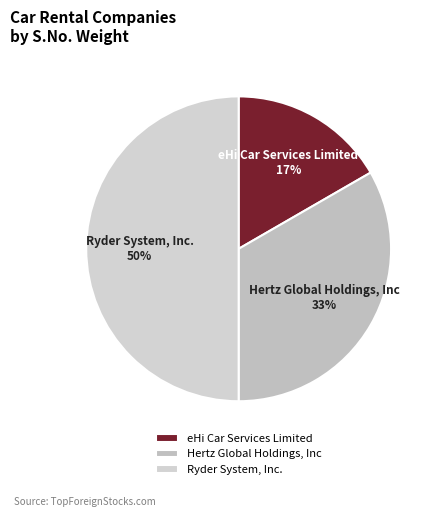

What percentage is the eHi Car Services Limited slice, to the nearest percent?

17%